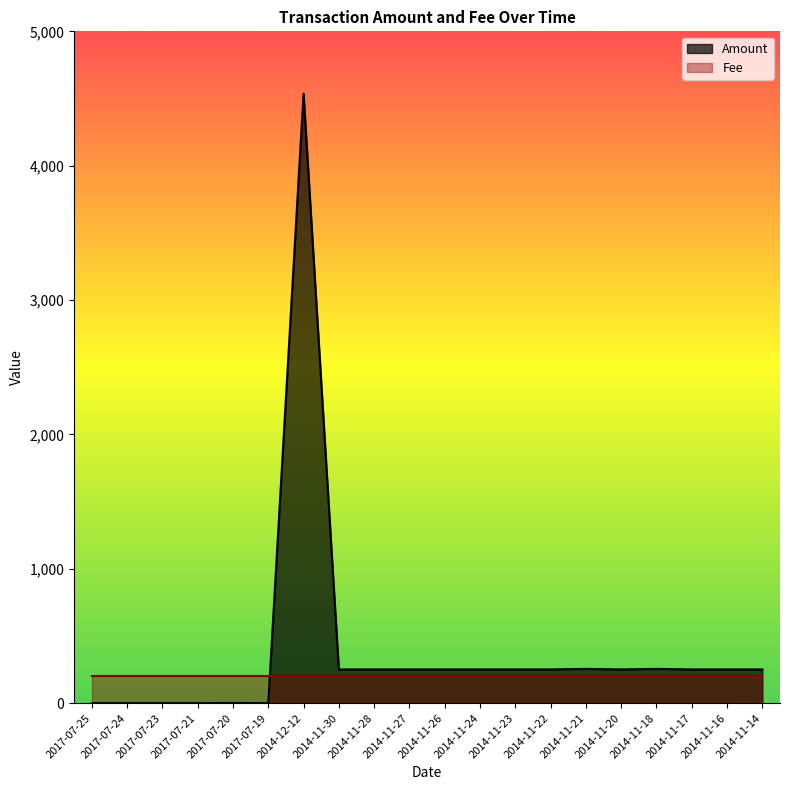

What is the sum of all values?

7808.6